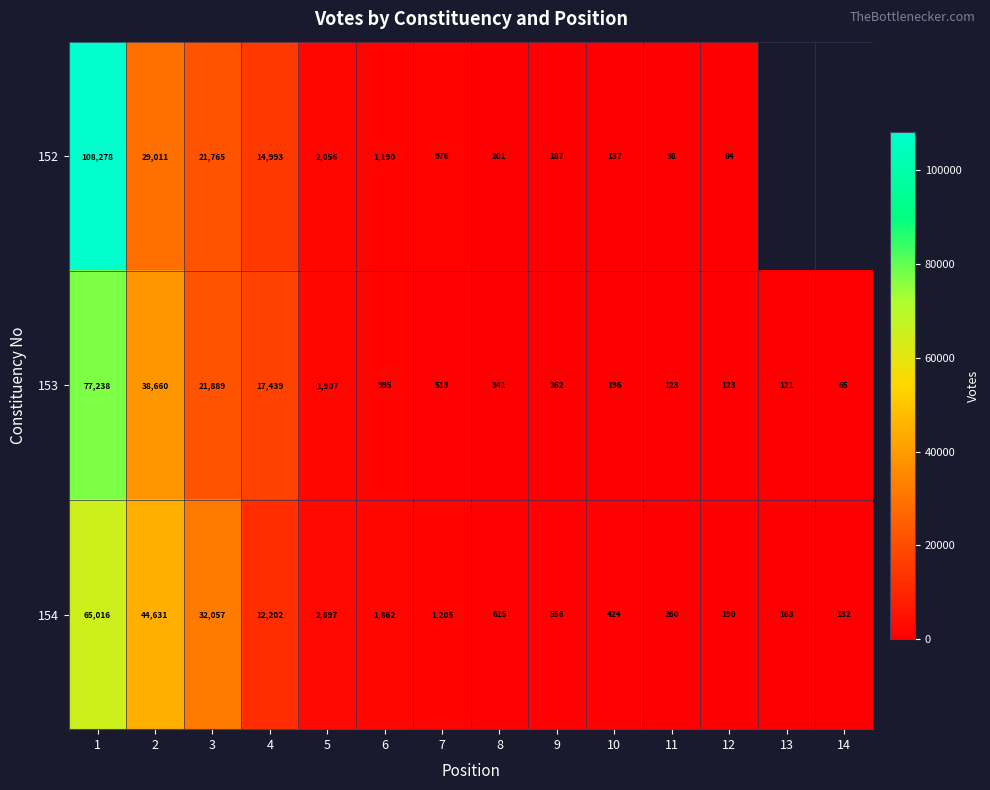

What is the difference between the 154 values at 3 and 8?

31442